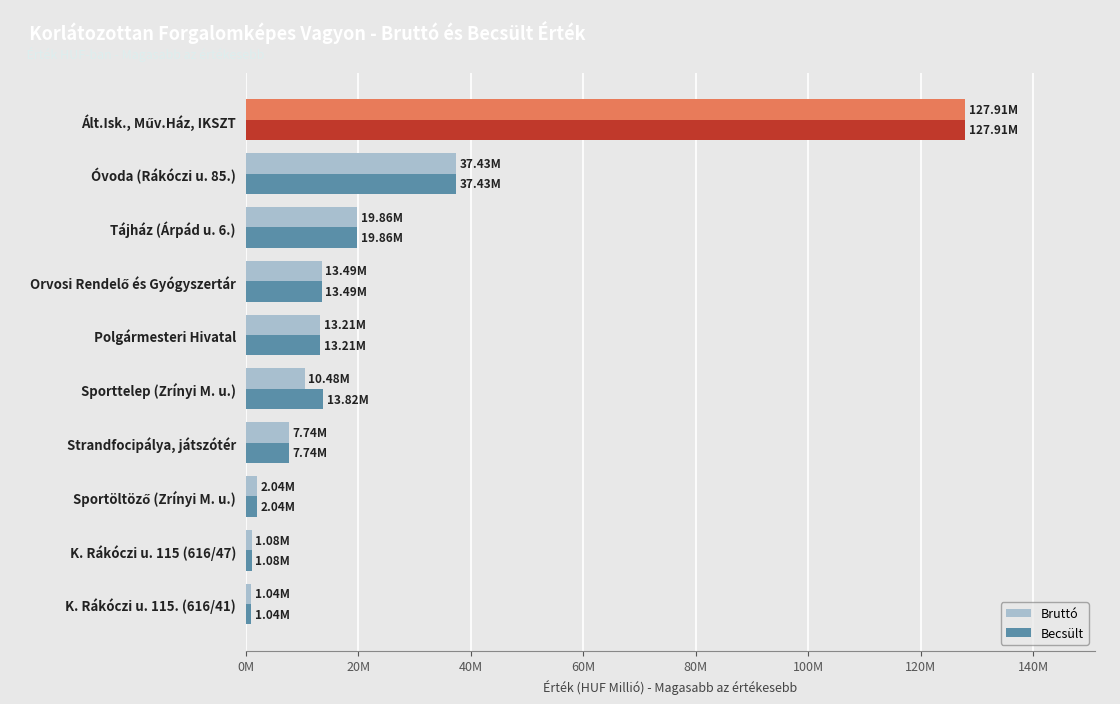

What are all the series names shown in the legend?

Bruttó, Becsült